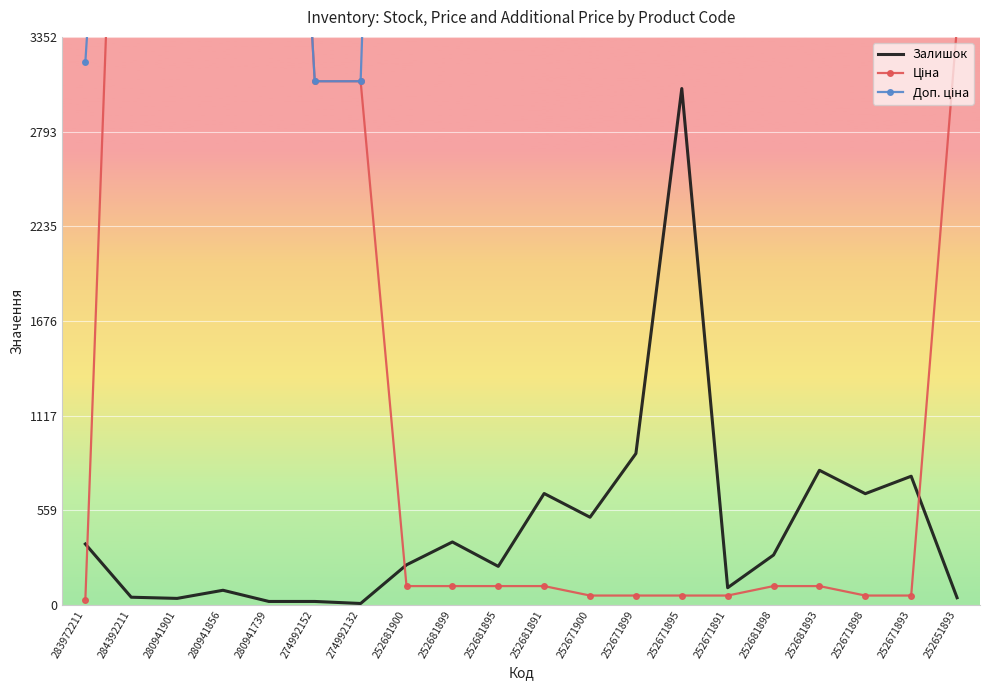

What is the sum of all Доп. ціна values?

144147.0